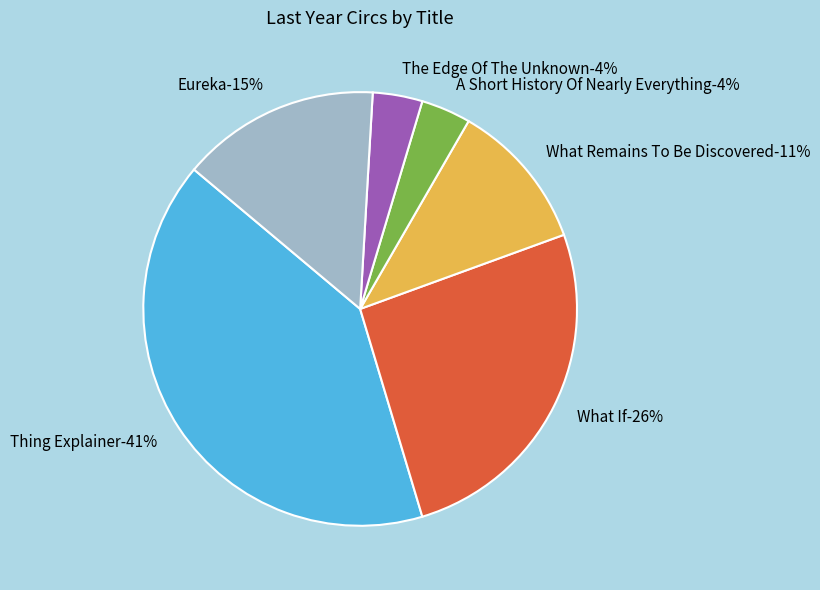

To the nearest percent, what portion does What Remains To Be Discovered represent?

11%